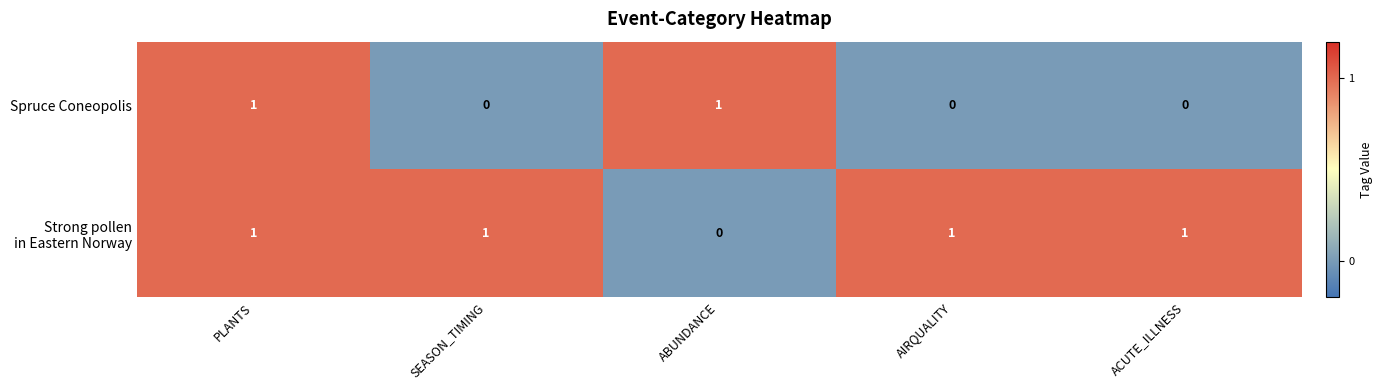

The value of Spruce Coneopolis at PLANTS is 1. True or false?

True